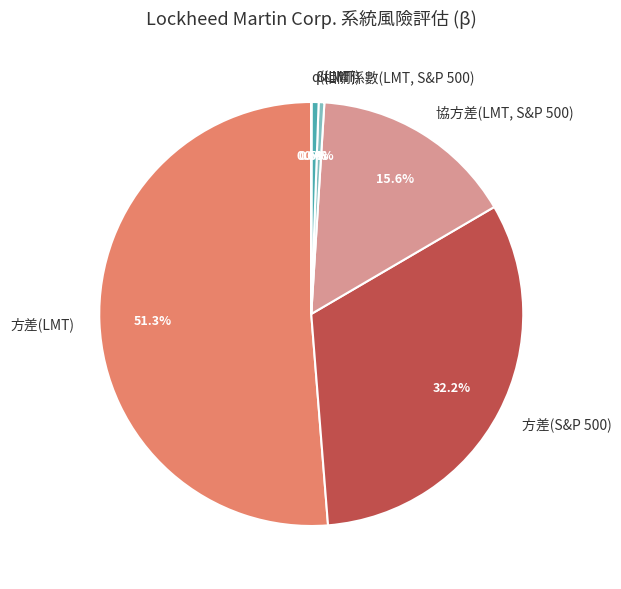

Is there any slice that represents more than half of the pie?

Yes